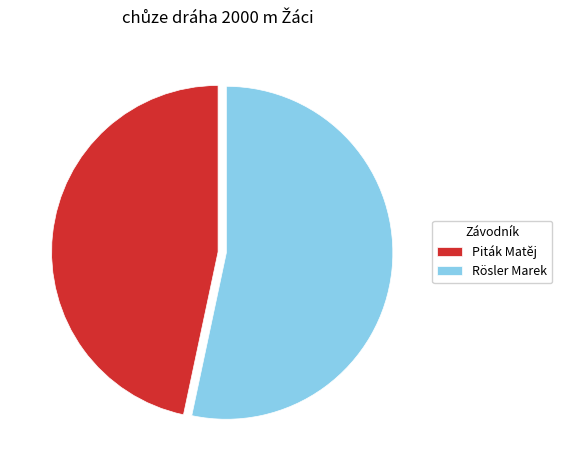

Rank the categories by value from lowest to highest.

Piták Matěj, Rösler Marek